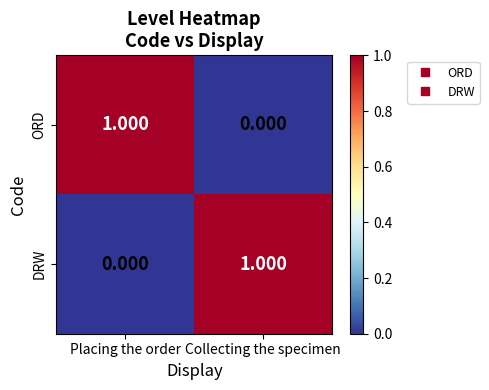

Where is DRW nearest to the value 0?

Placing the order